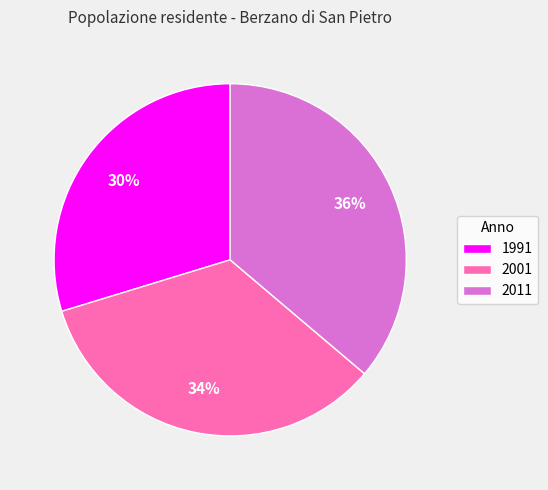

What is the largest slice in the pie chart?

2011